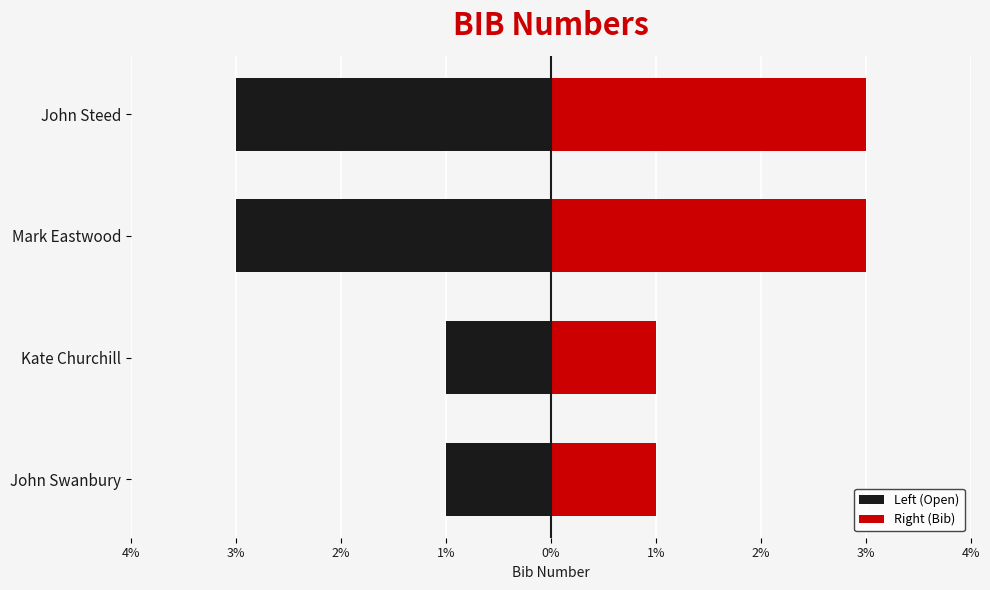

What is the highest value of the Right (Bib) series?

3